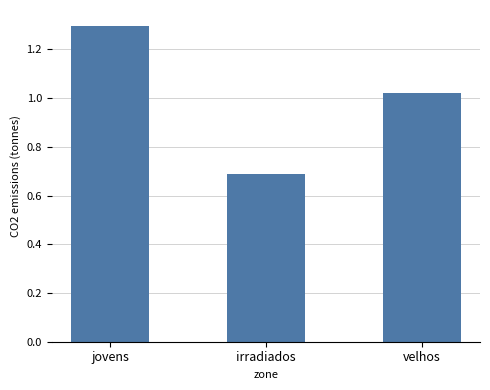

How many values are below 1?

1